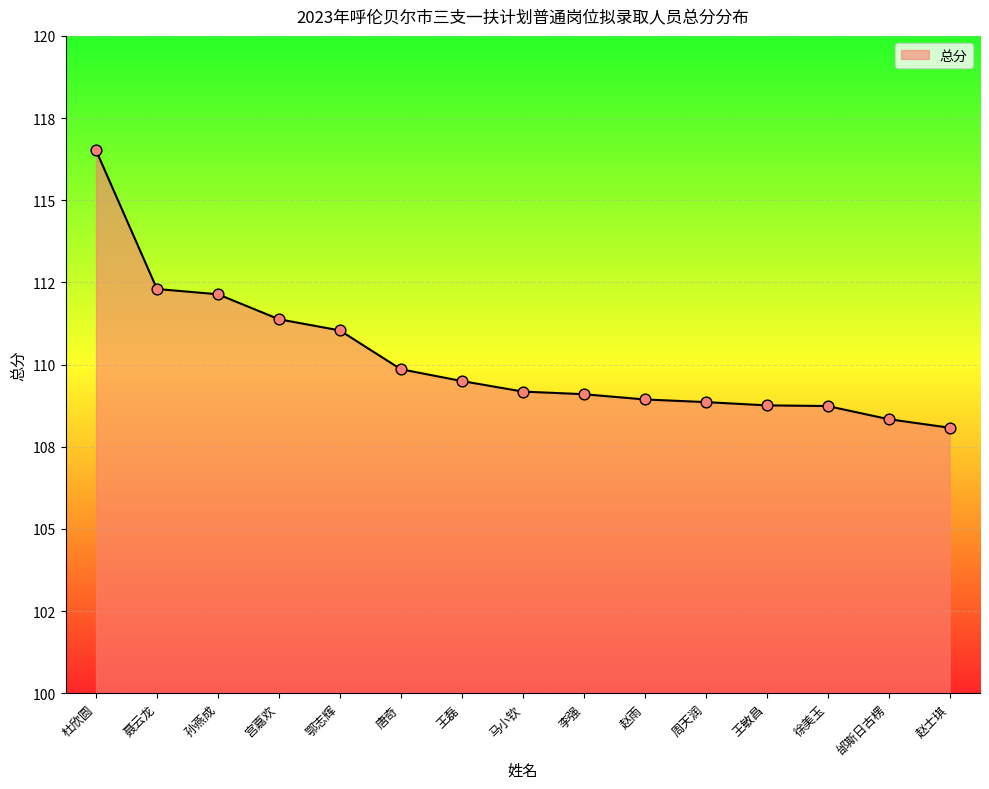

What is the ratio of the value at 宫嘉欢 to the value at 杜欣圆?

1.0